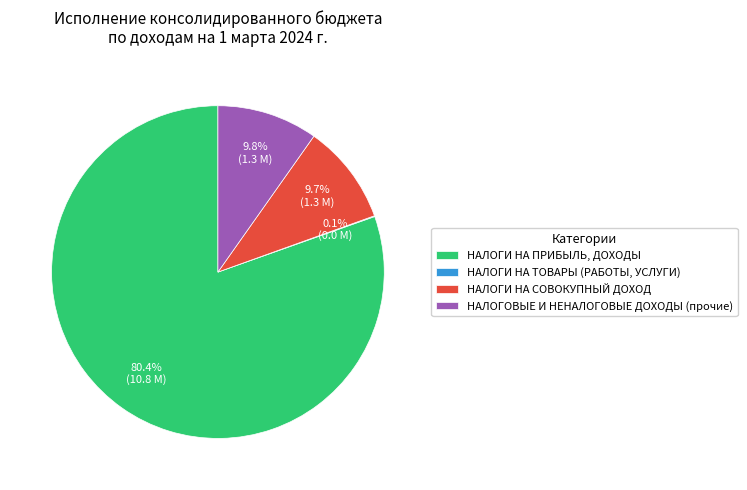

To the nearest percent, what percentage of the pie is НАЛОГОВЫЕ И НЕНАЛОГОВЫЕ ДОХОДЫ (прочие)?

10%